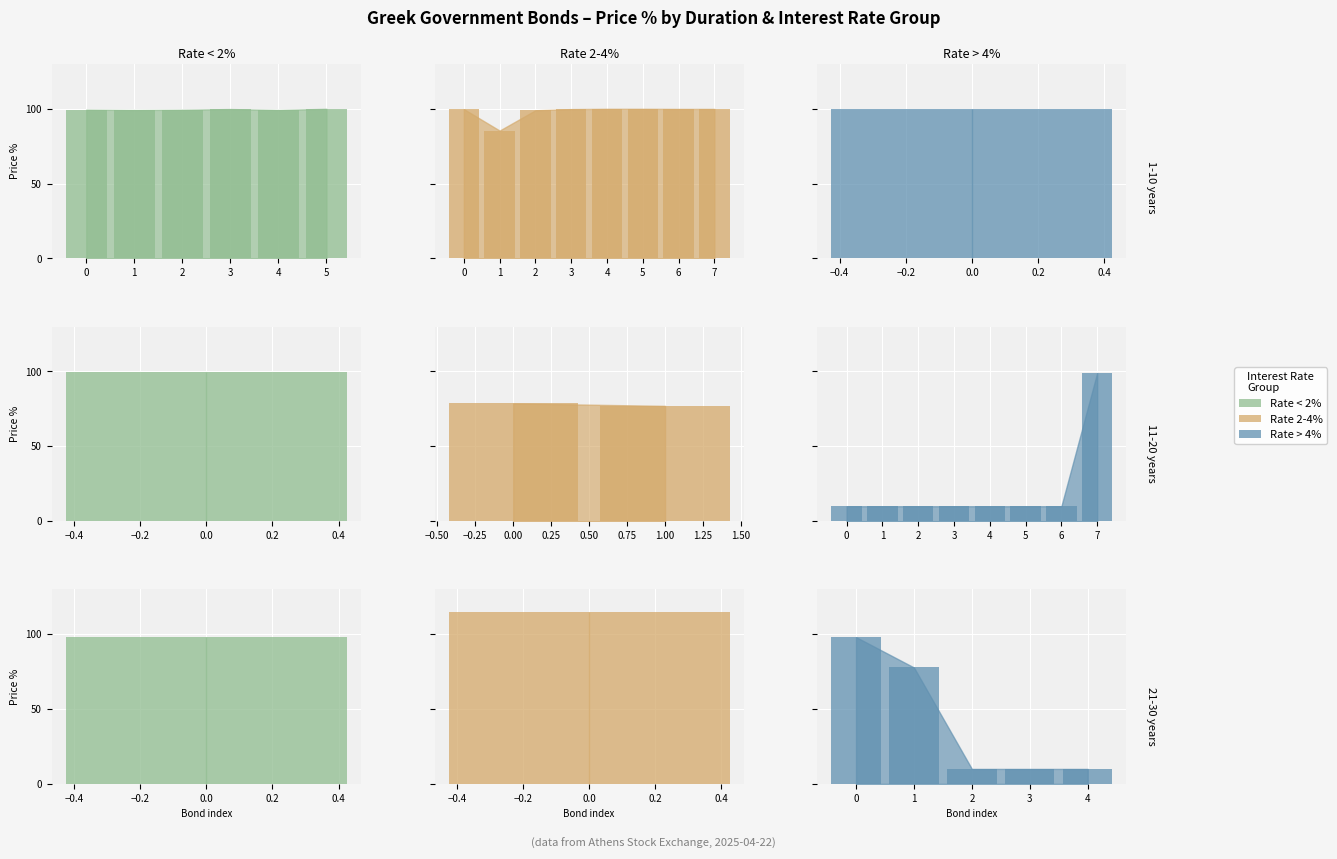

How many bars are there in each group?

3